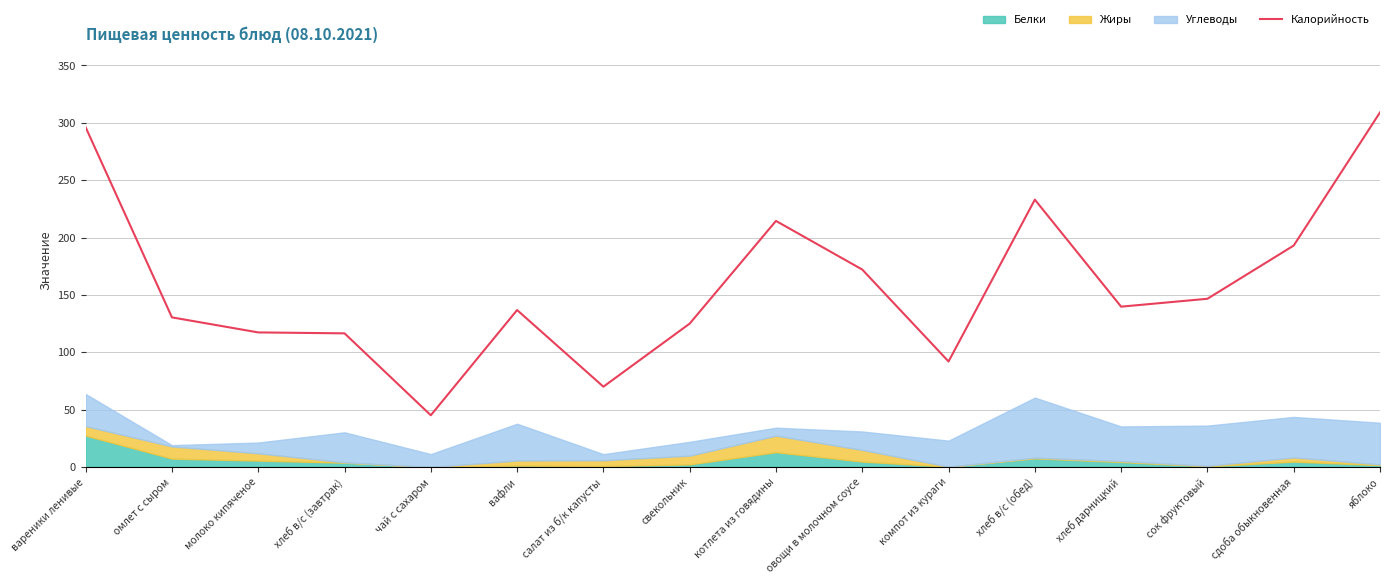

List the labels in order of value, largest first.

яблоко, вареники ленивые, хлеб в/с (обед), котлета из говядины, сдоба обыкновенная, овощи в молочном соусе, сок фруктовый, хлеб дарницкий, вафли, омлет с сыром, свекольник, молоко кипяченое, хлеб в/с (завтрак), компот из кураги, салат из б/к капусты, чай с сахаром